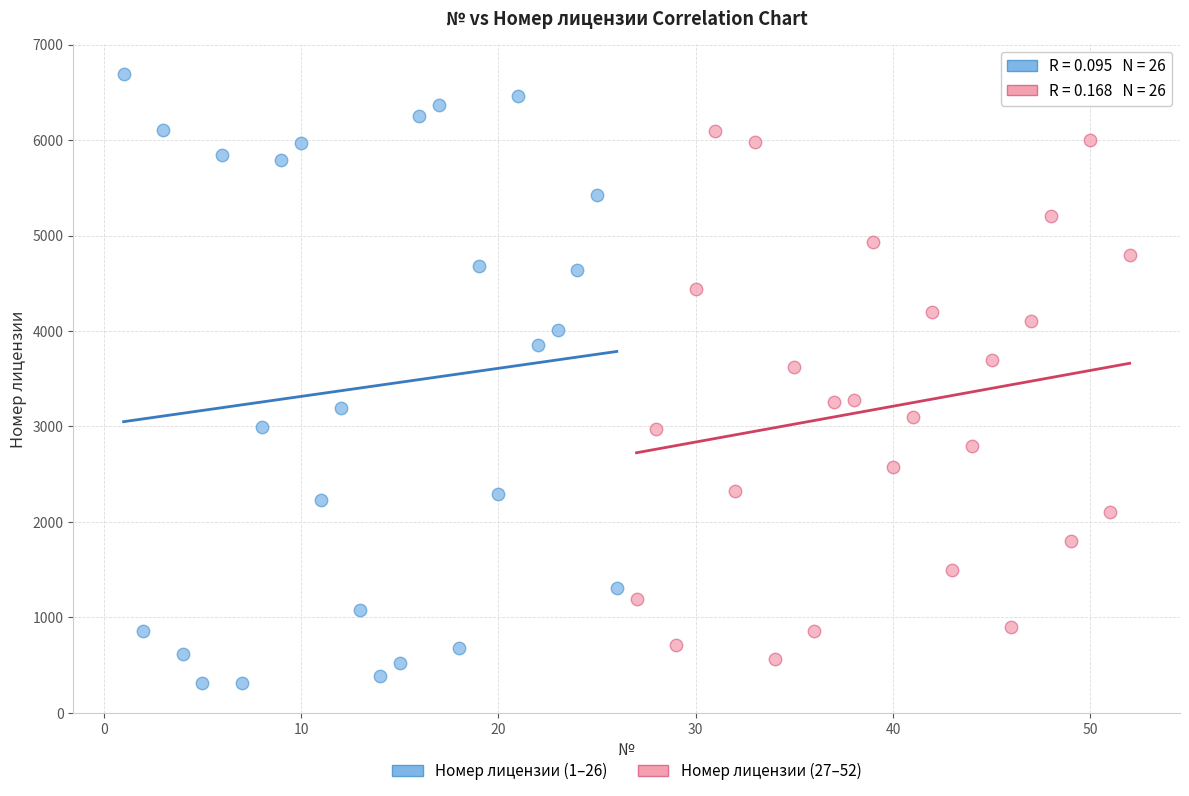

What are all the series names shown in the legend?

Номер лицензии (1–26), Номер лицензии (27–52)